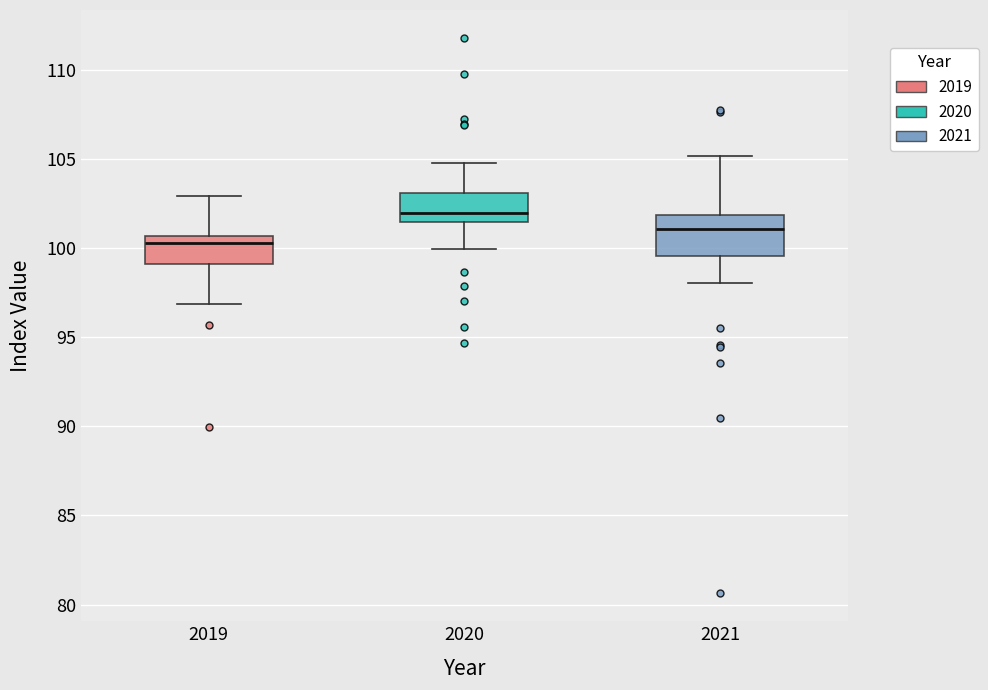

Which box has the lowest median line?

2019